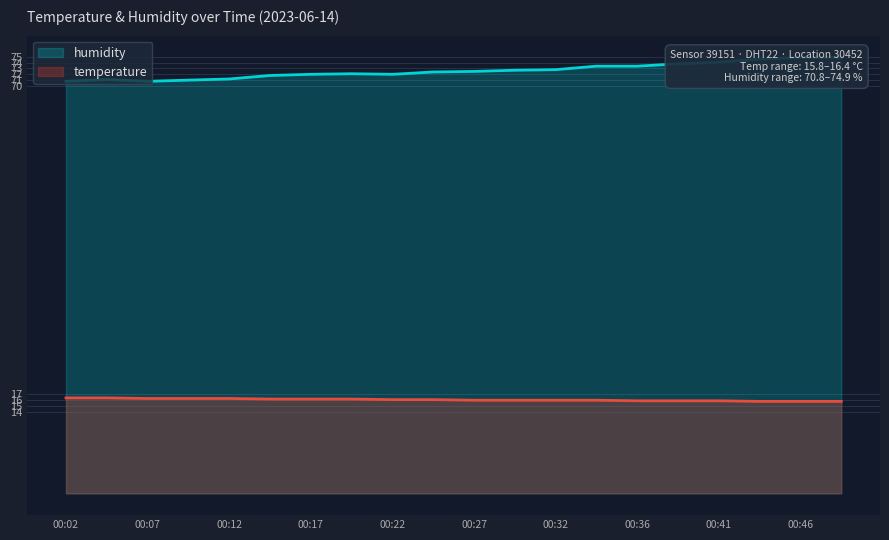

True or false: humidity and temperature intersect in this chart.

False